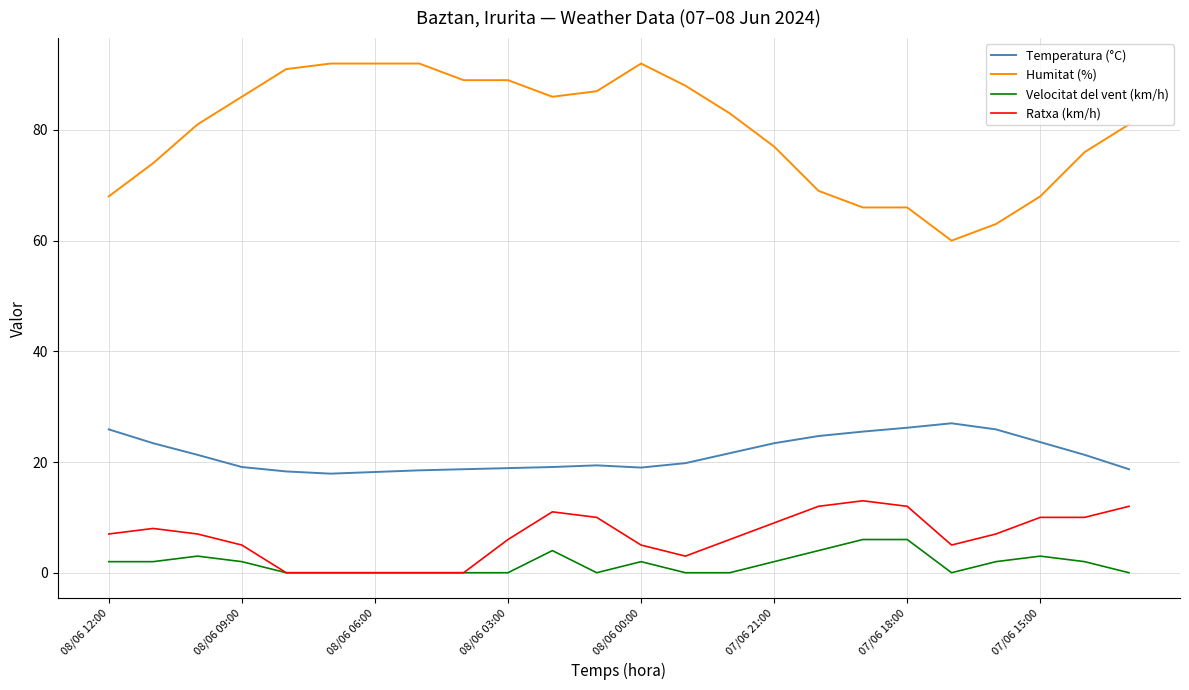

Rank the series by their maximum value, from highest to lowest.

Humitat (%), Temperatura (°C), Ratxa (km/h), Velocitat del vent (km/h)